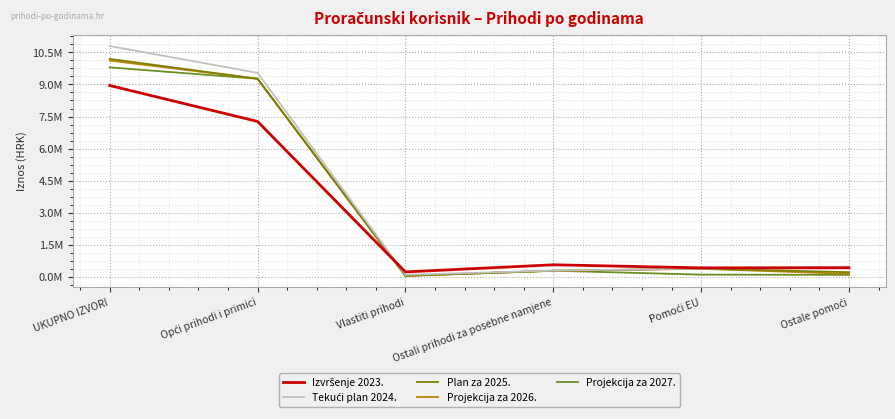

Does the chart display data point markers on the line(s)?

No